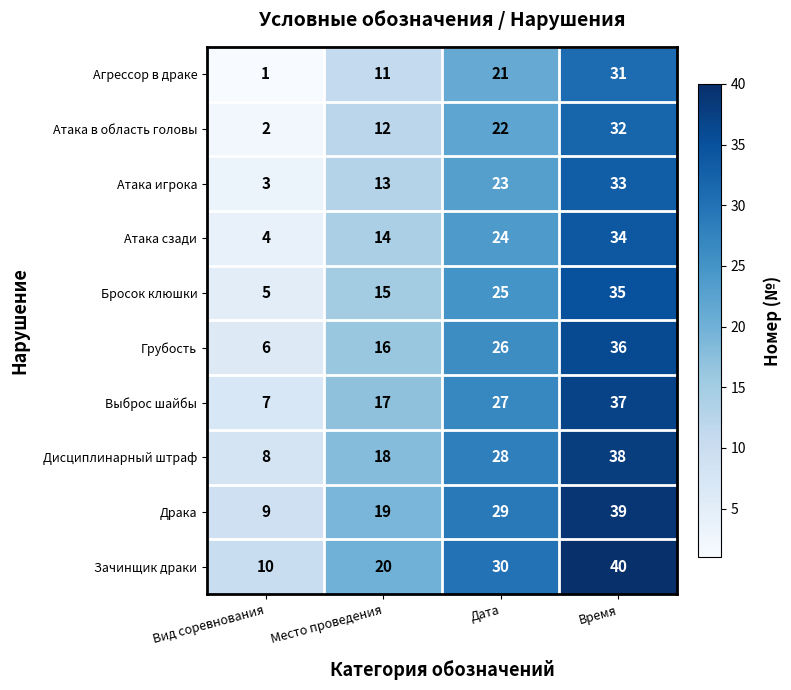

At which label does Драка reach its peak?

Время